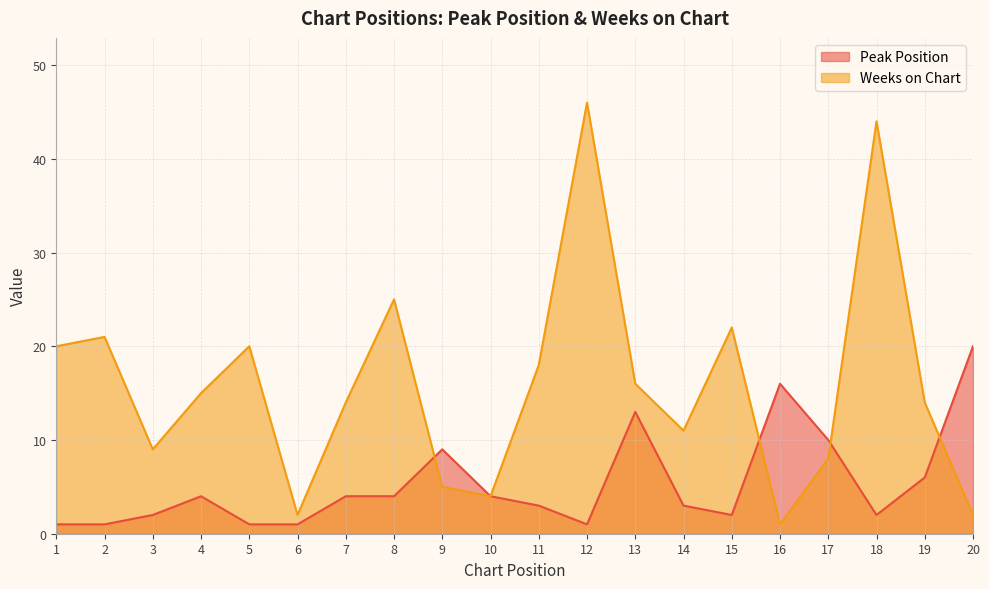

Read the Weeks on Chart value at 13.

16